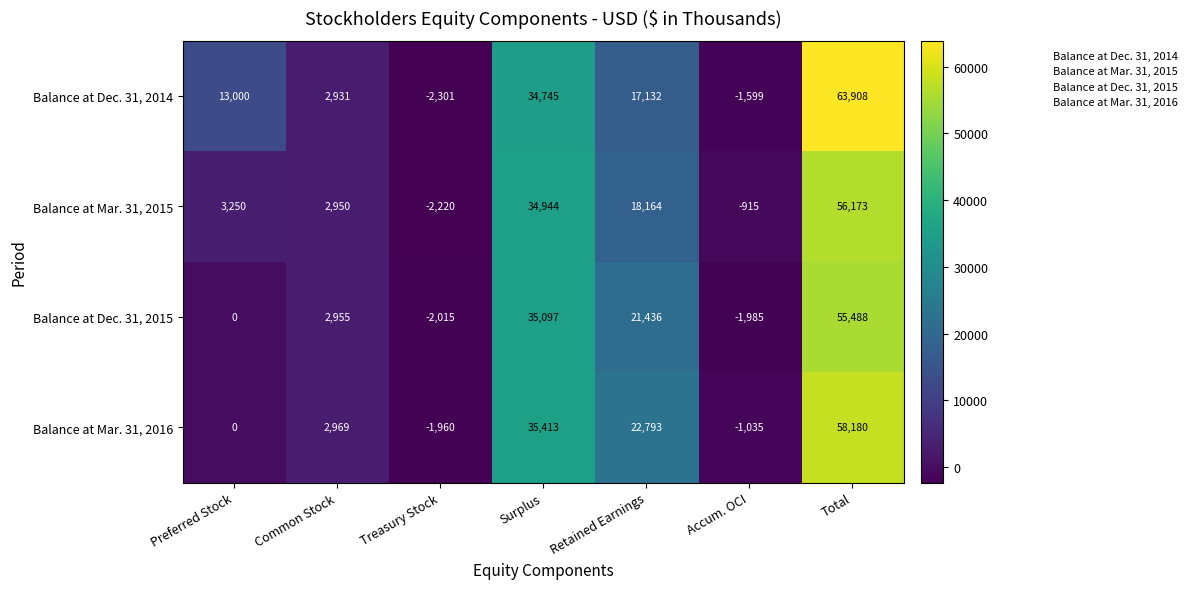

Reading left to right, transcribe all the data shown in this chart.

Balance at Dec. 31, 2014: 13000	2931	-2301	34745	17132	-1599	63908
Balance at Mar. 31, 2015: 3250	2950	-2220	34944	18164	-915	56173
Balance at Dec. 31, 2015: 0	2955	-2015	35097	21436	-1985	55488
Balance at Mar. 31, 2016: 0	2969	-1960	35413	22793	-1035	58180